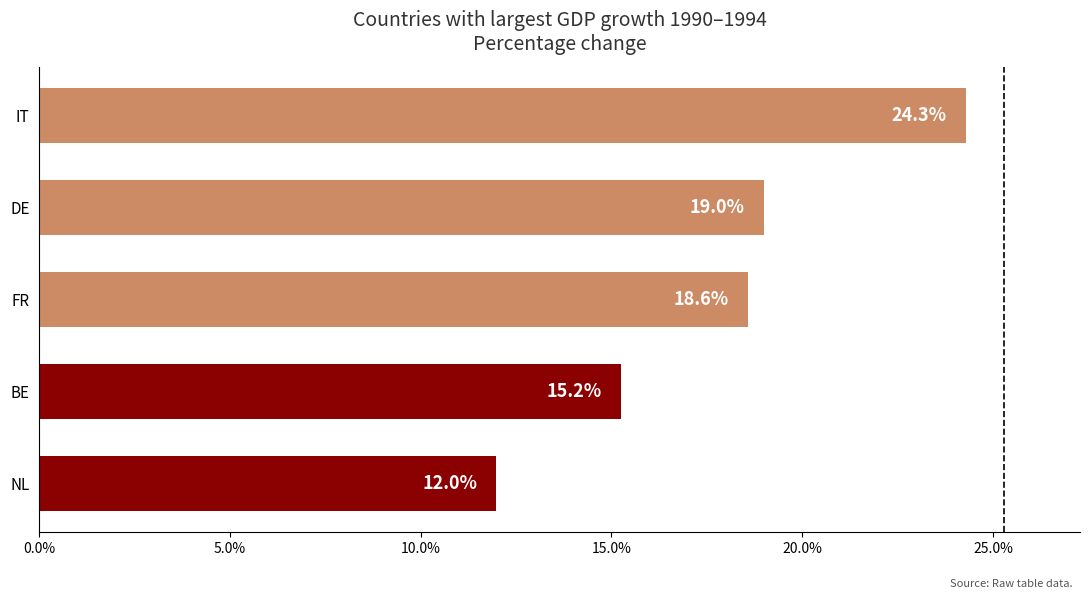

List the labels in order of value, smallest first.

NL, BE, FR, DE, IT